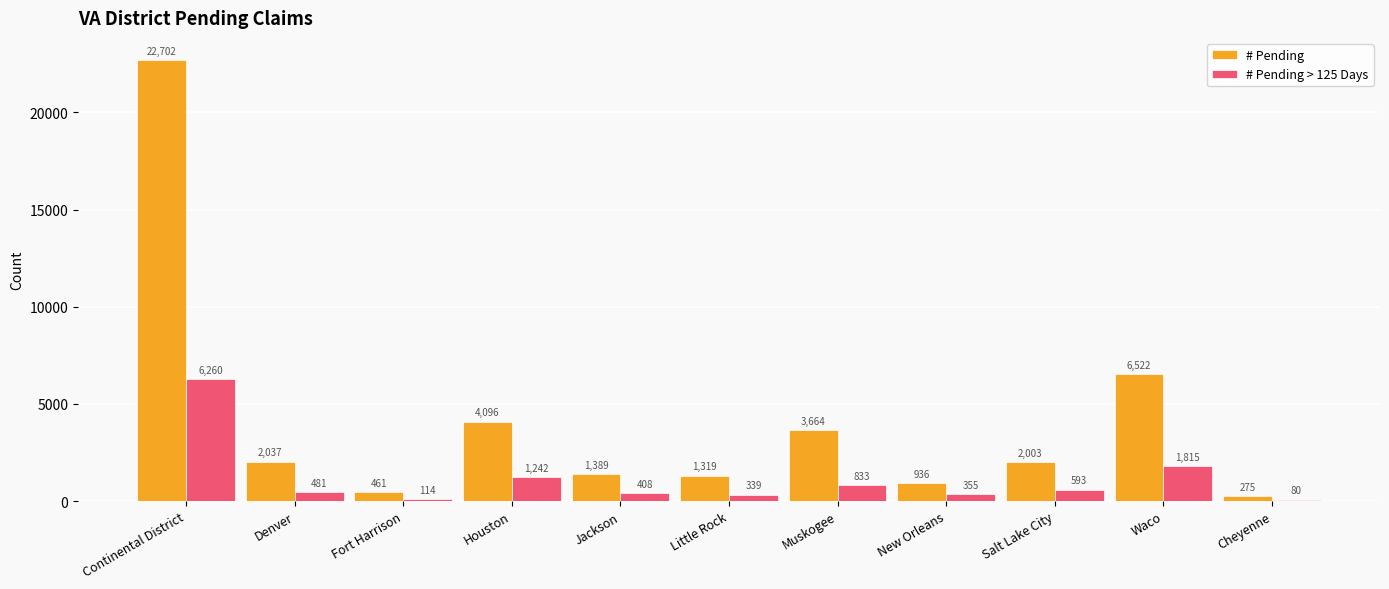

What is the smallest value displayed?

80